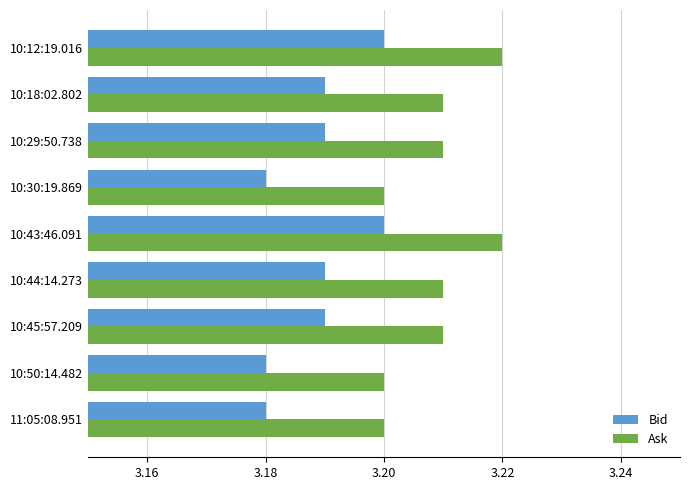

Is the value of Ask at 11:05:08.951 greater than the value of Bid at 10:45:57.209?

Yes